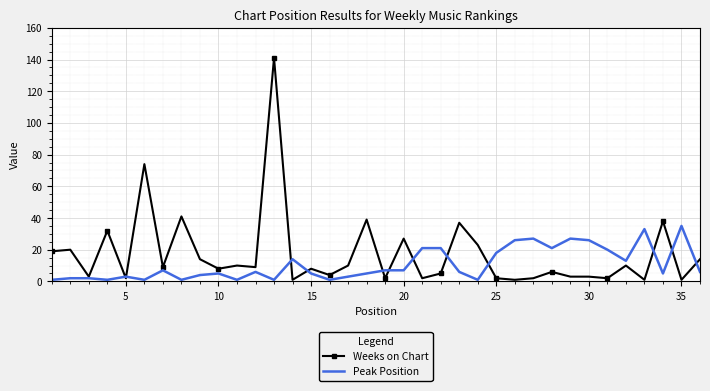

Which series has the largest total across all categories?

Weeks on Chart